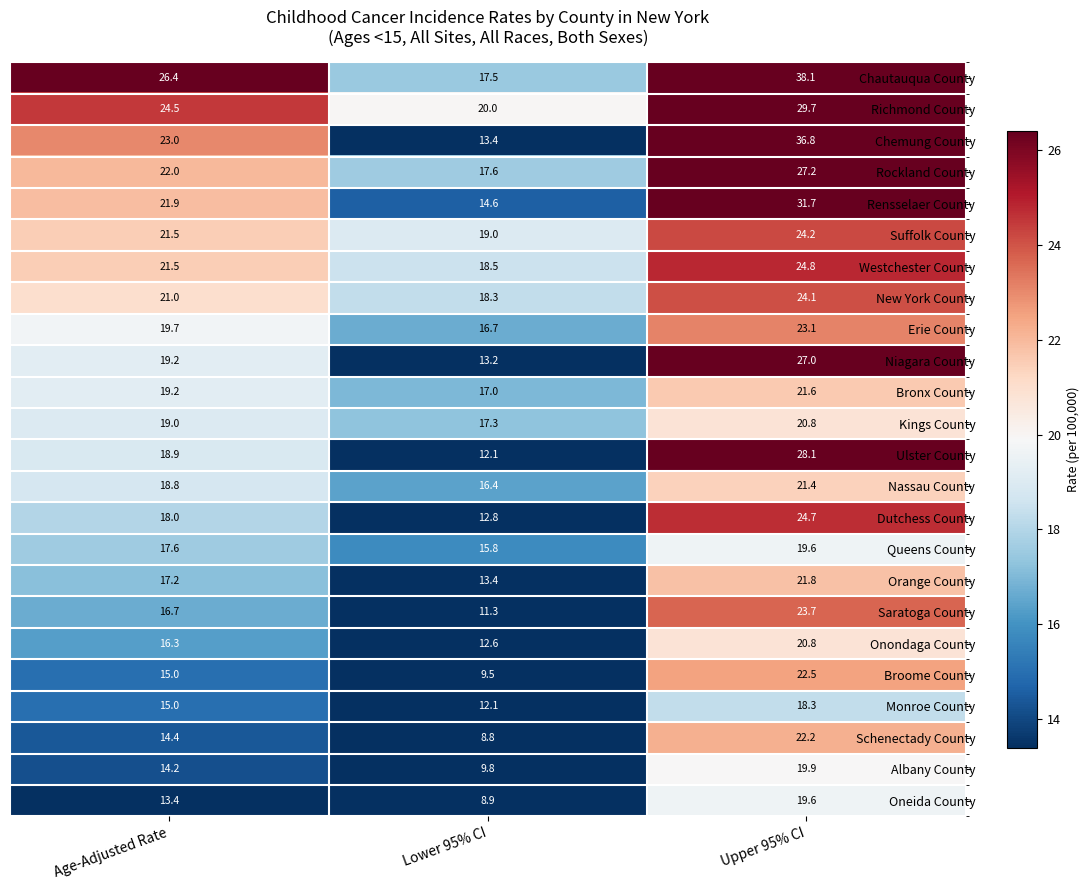

The Oneida County series shows 19.6 at Upper 95% CI. True or false?

True